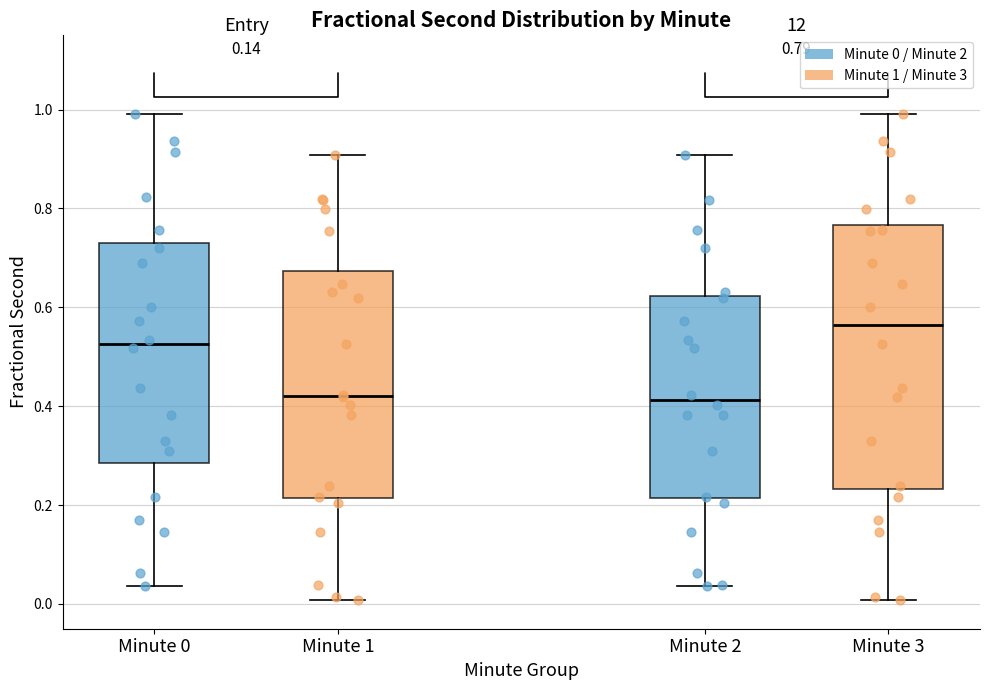

Which box is the tallest, from its lower edge to its upper edge?

Minute 3